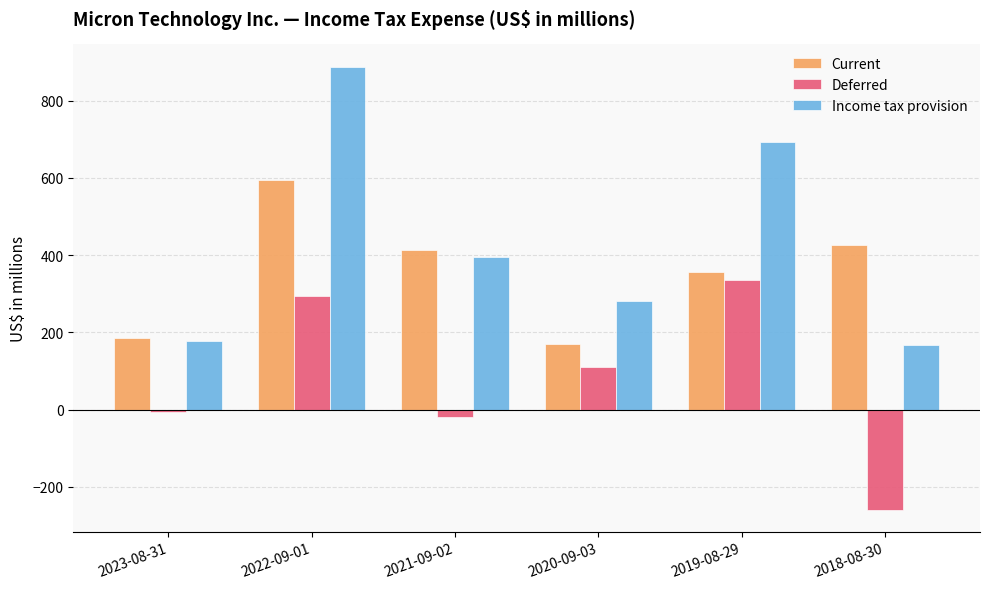

Which category has the highest value across all series?

2022-09-01